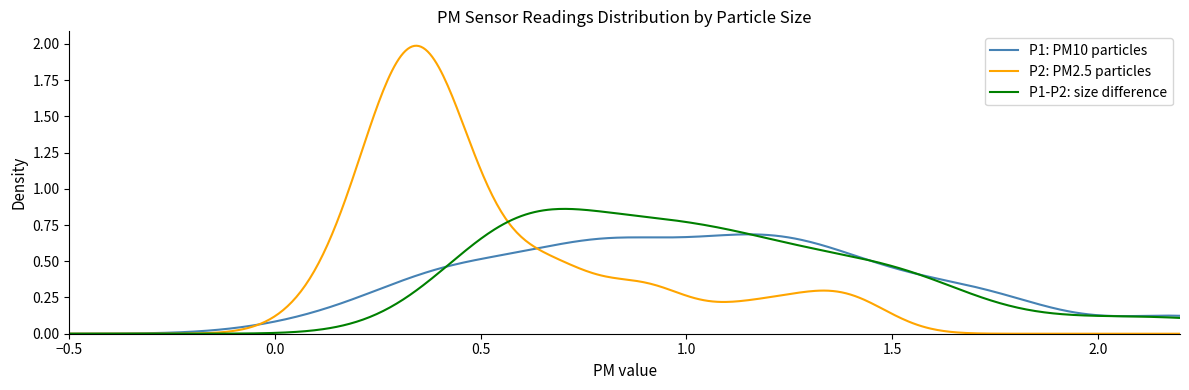

List the series in order of their peak value, highest first.

P2: PM2.5 particles, P1-P2: size difference, P1: PM10 particles